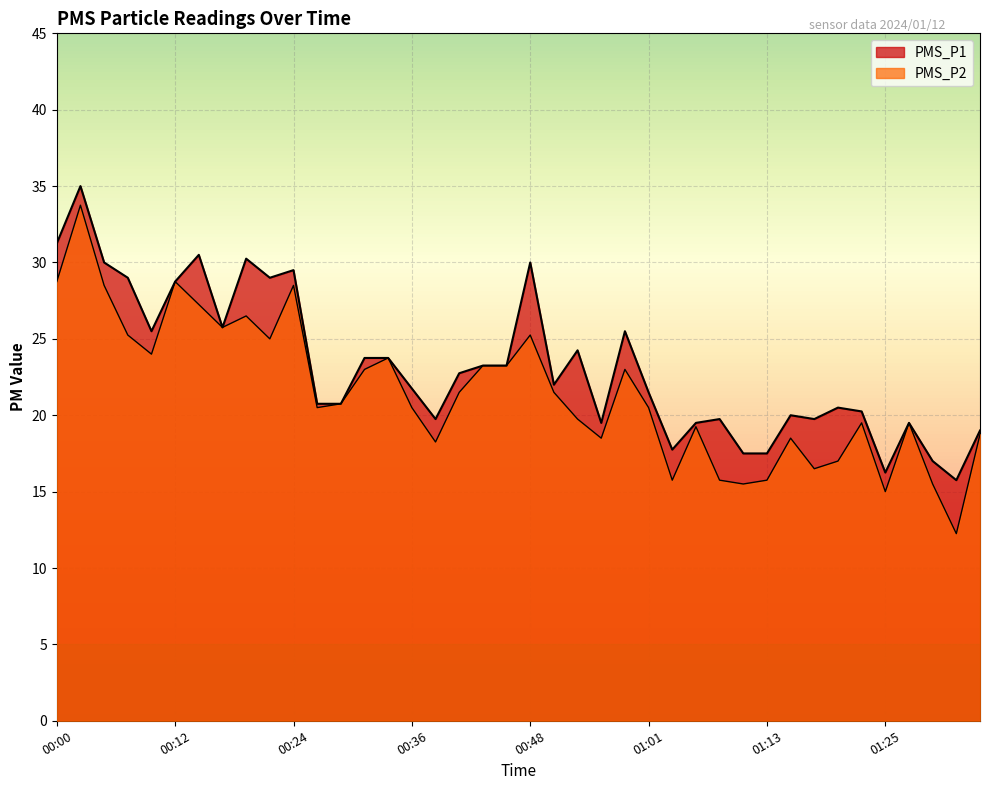

What is the value of the PMS_P1 point at the 4th from the left?

29.0